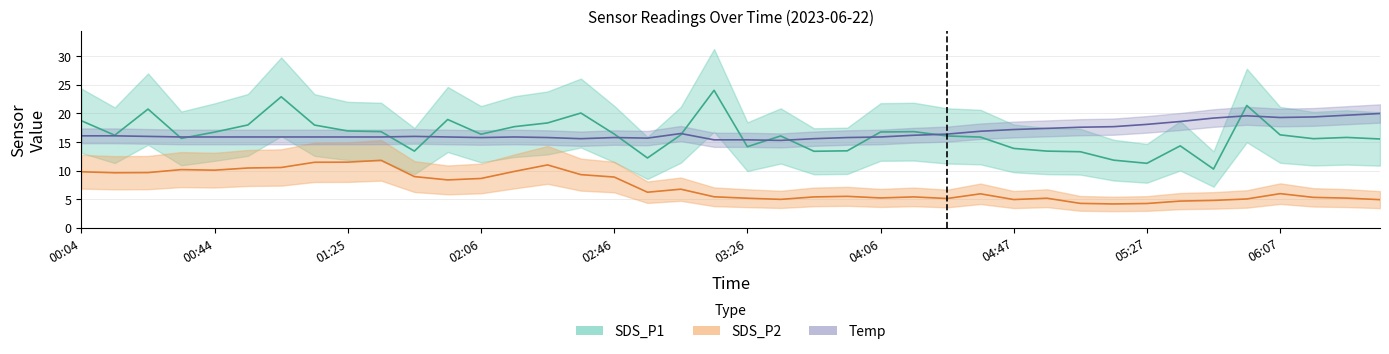

True or false: Temp has more than 0 interior local peaks.

True